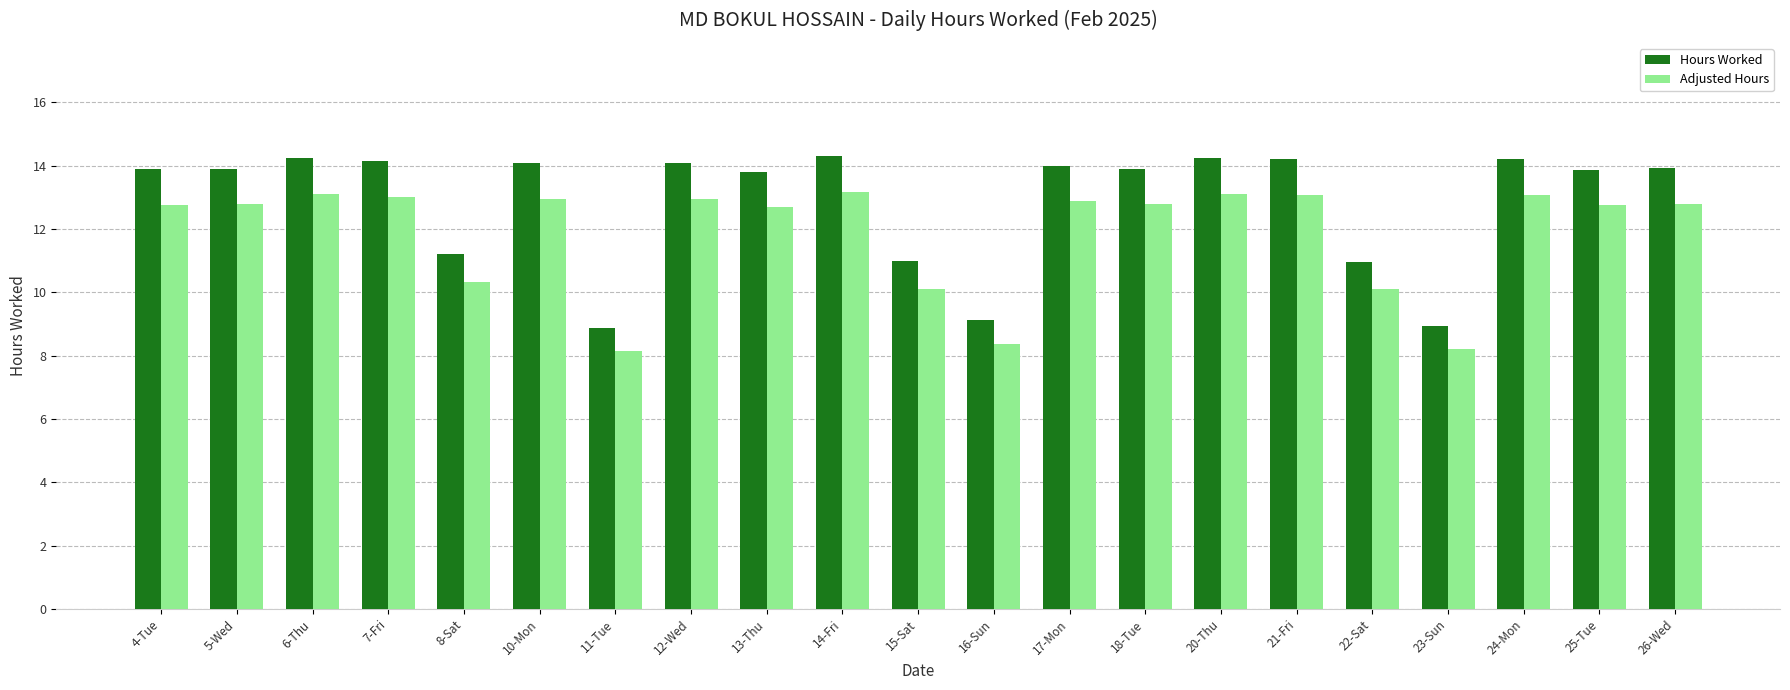

Is the value of Adjusted Hours at 22-Sat greater than the value of Hours Worked at 14-Fri?

No